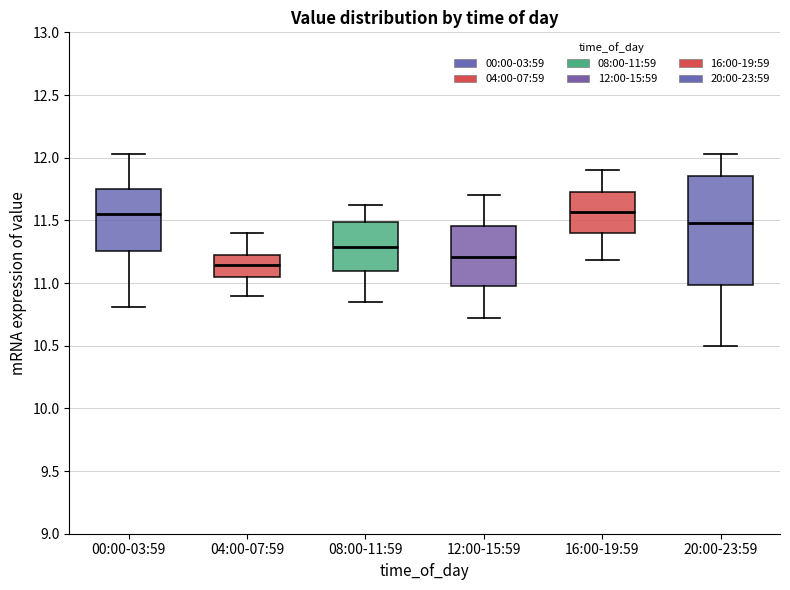

Which box has the lowest median line?

04:00-07:59